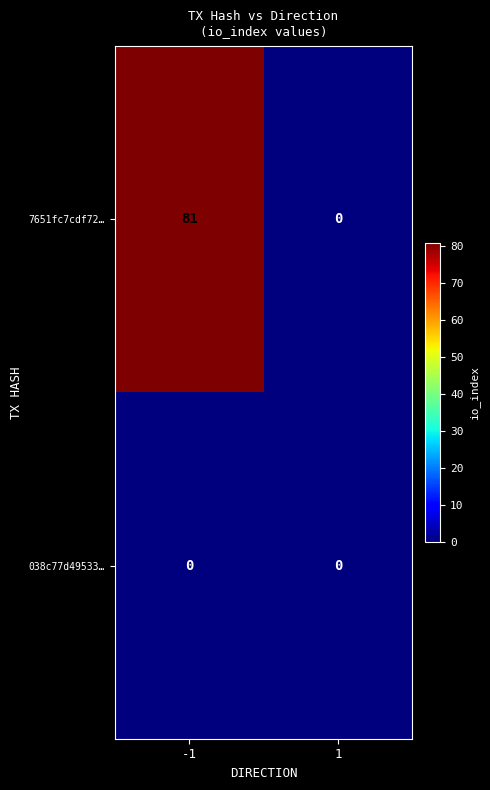

What is the spread (max minus min) of values at -1?

81